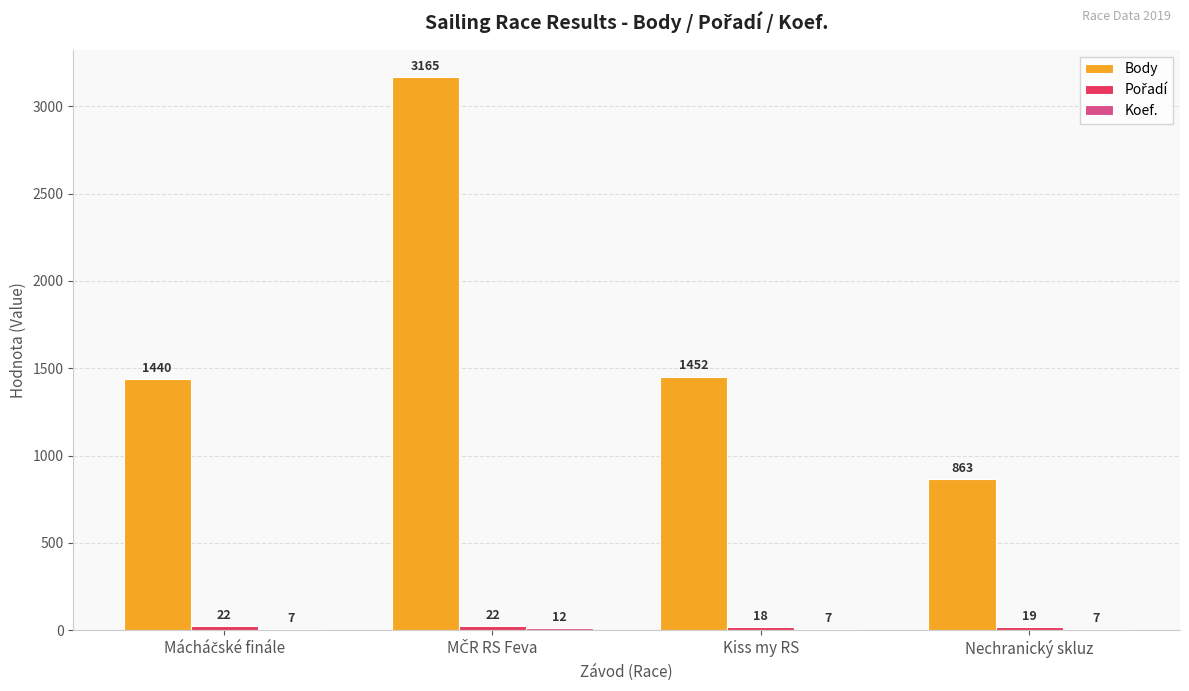

Where is Body nearest to the value 2014?

Kiss my RS